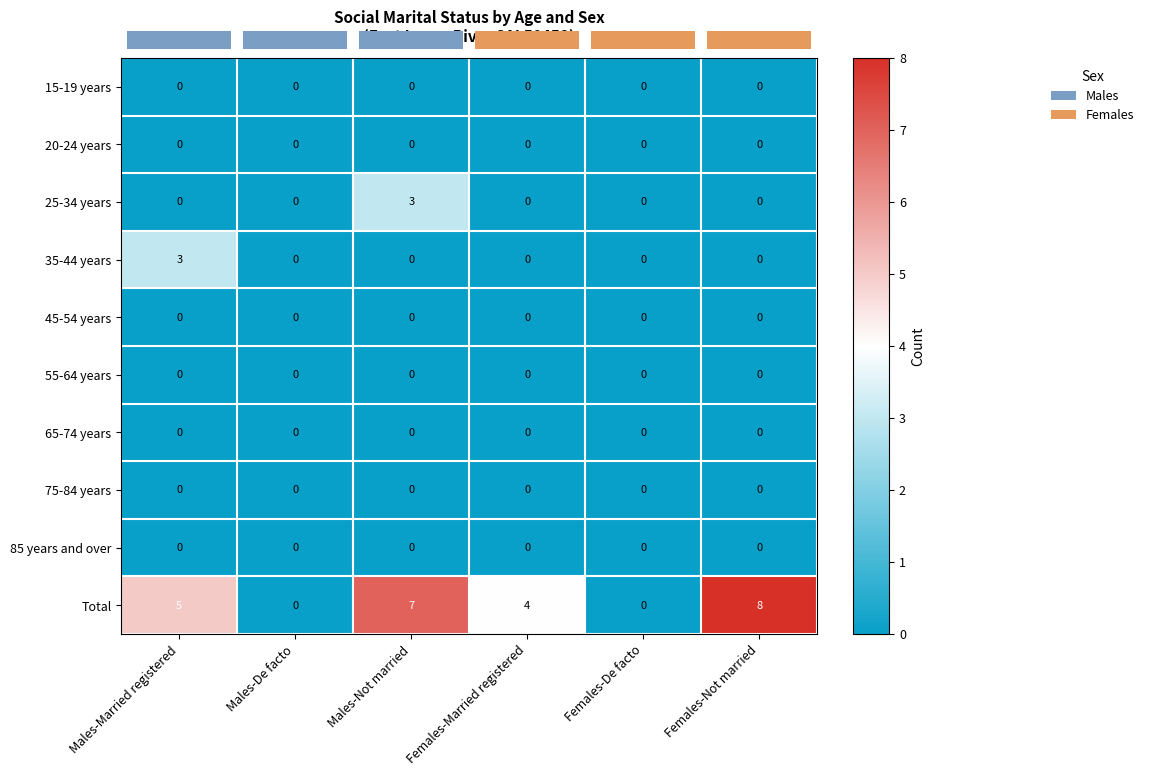

Which category has the highest value across all series?

Females-Not married